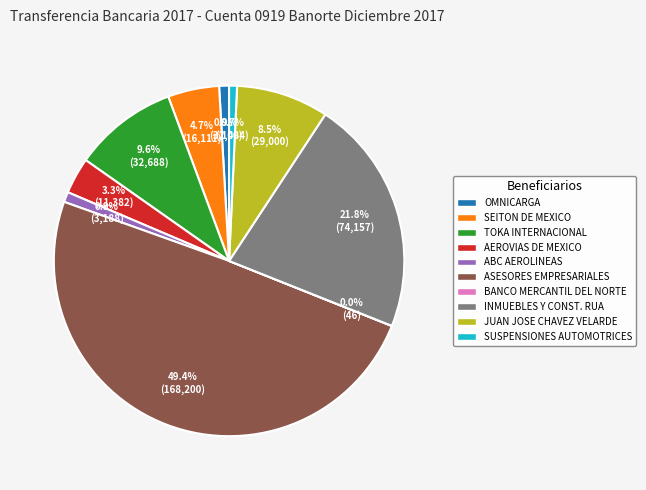

Does ABC AEROLINEAS represent more than half of the total?

No